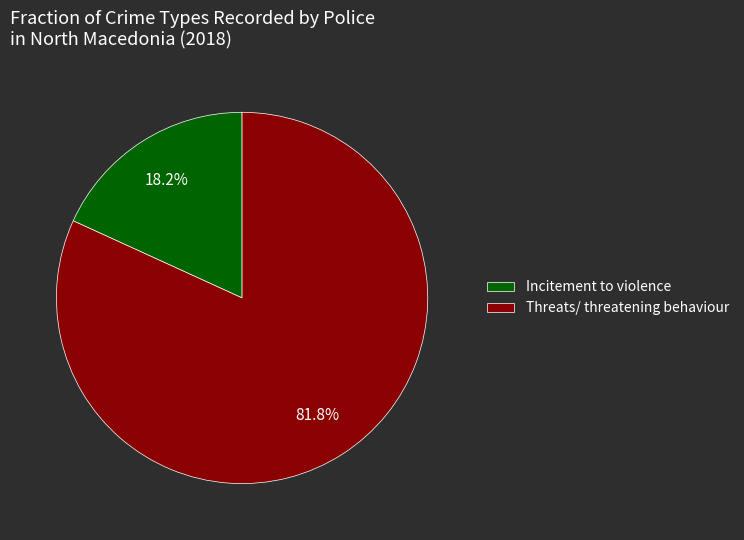

True or false: Incitement to violence accounts for 18% of the total.

True